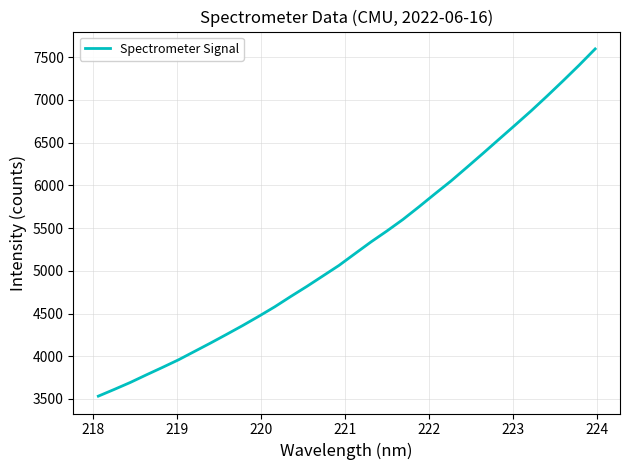

True or false: there are more than 0 points higher than both neighbors.

False